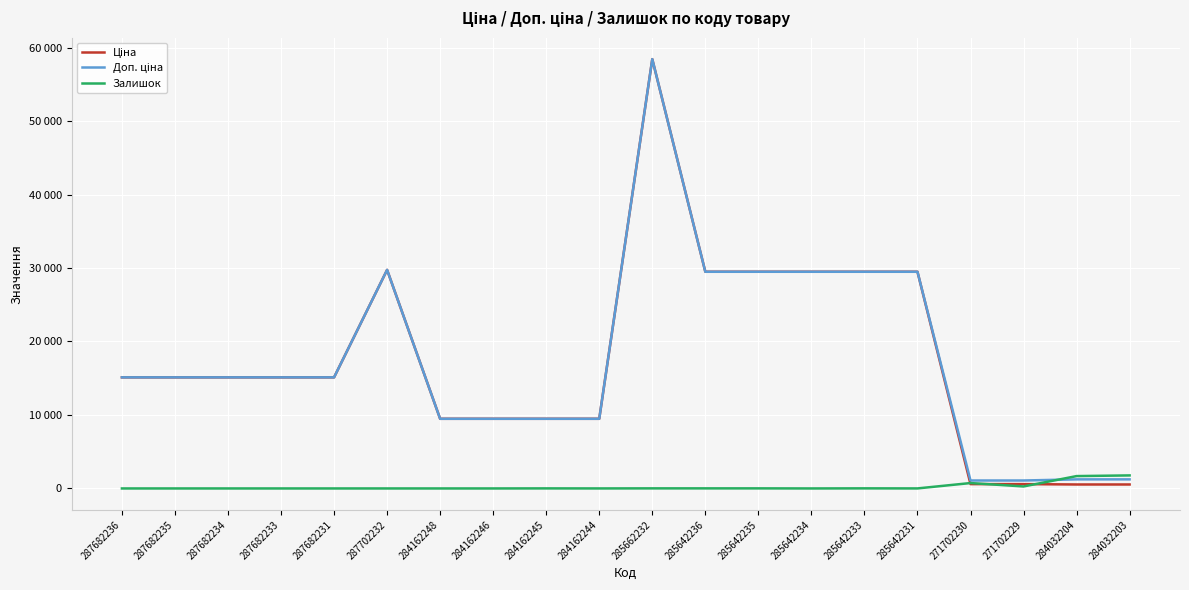

What position from the right is 285642233?

6